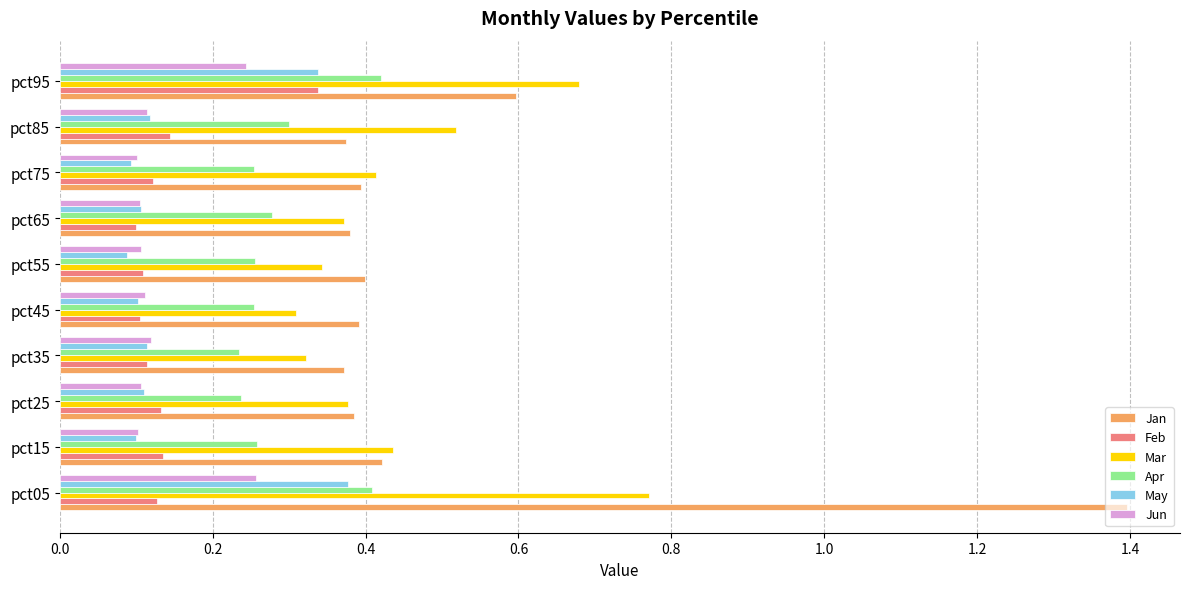

Is the value of Mar at pct45 greater than the value of Apr at pct45?

Yes